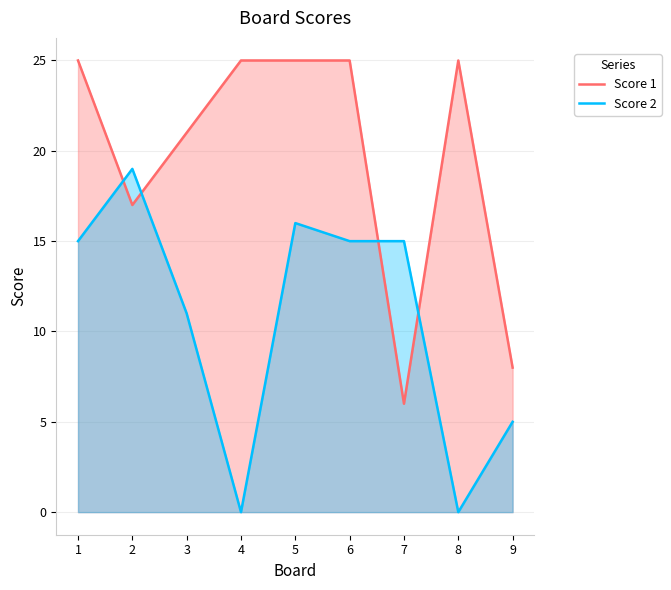

How many times do Score 1 and Score 2 cross each other?

4